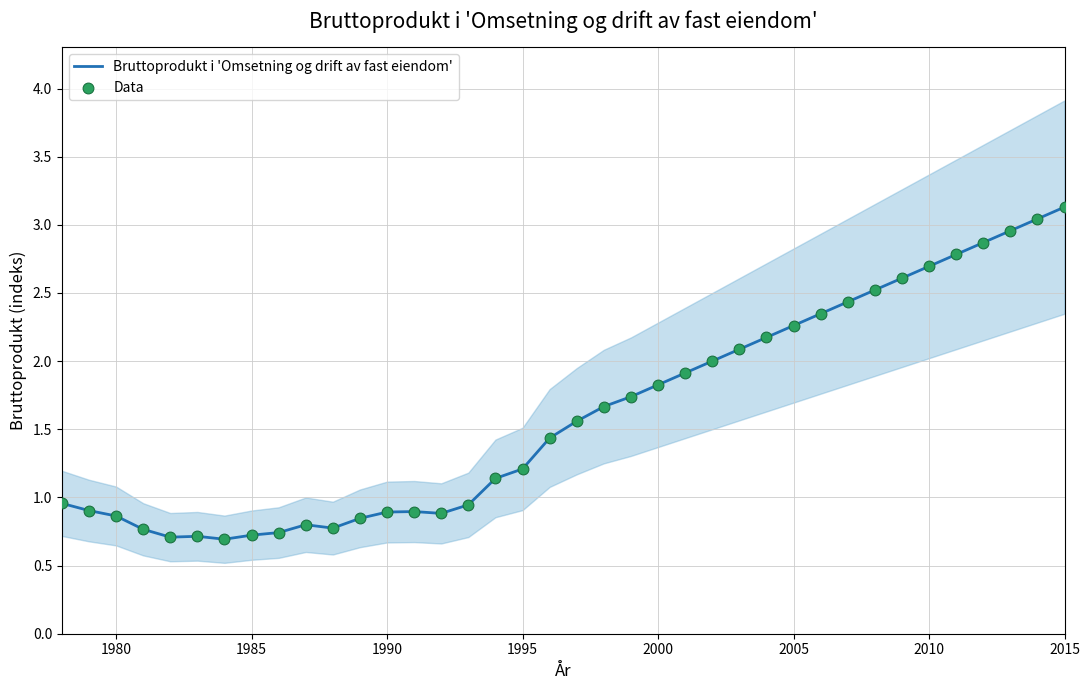

Which series contains the highest Y value?

Bruttoprodukt i 'Omsetning og drift av fast eiendom'